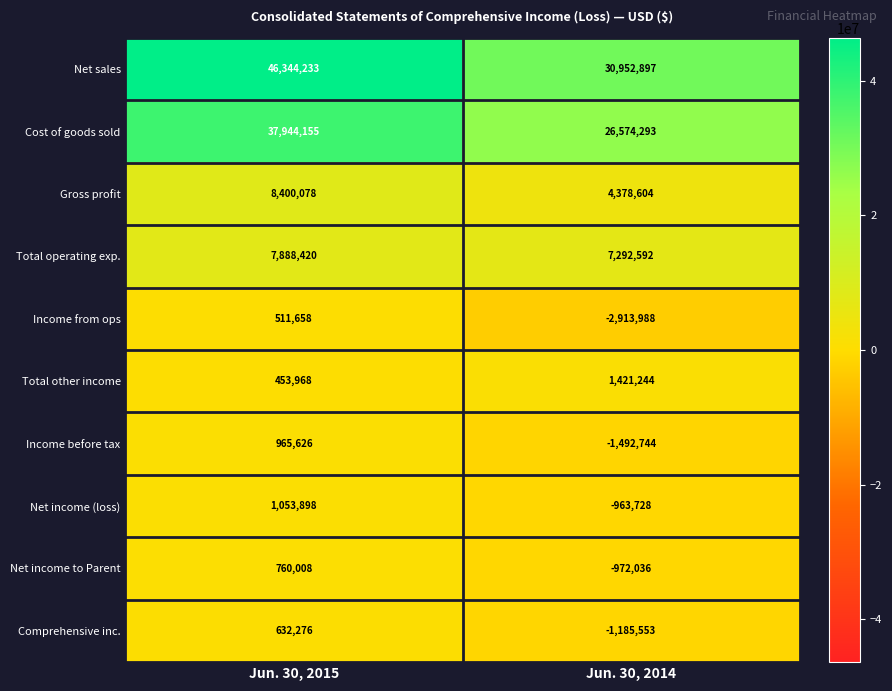

Which category has the lowest value in the Net income (loss) series?

Jun. 30, 2014